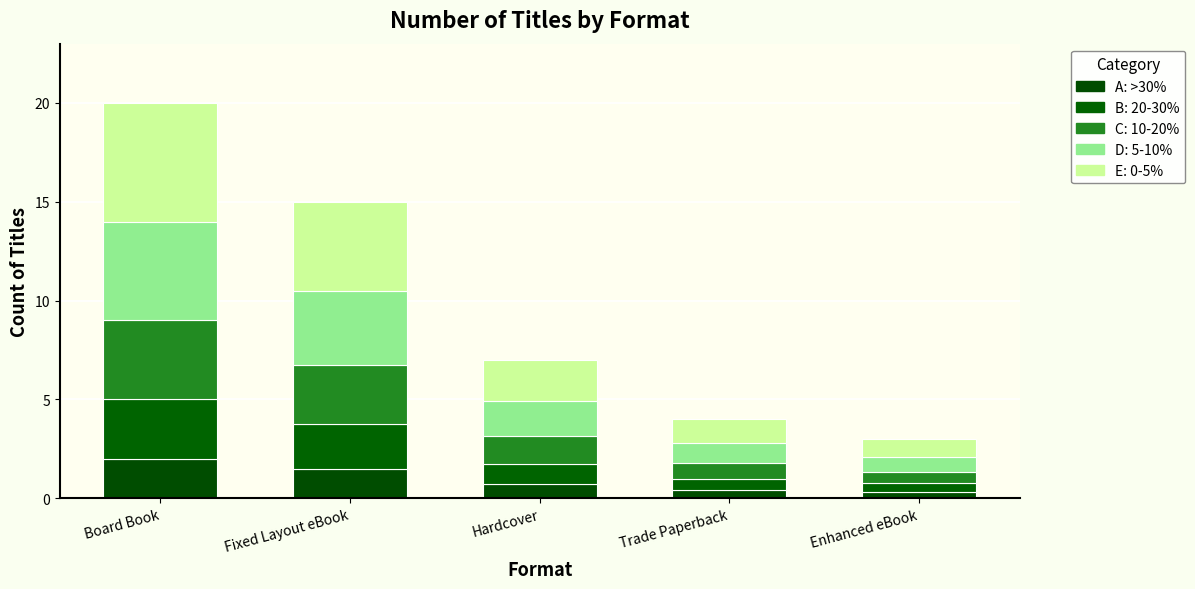

How many categories are shown in the chart?

5